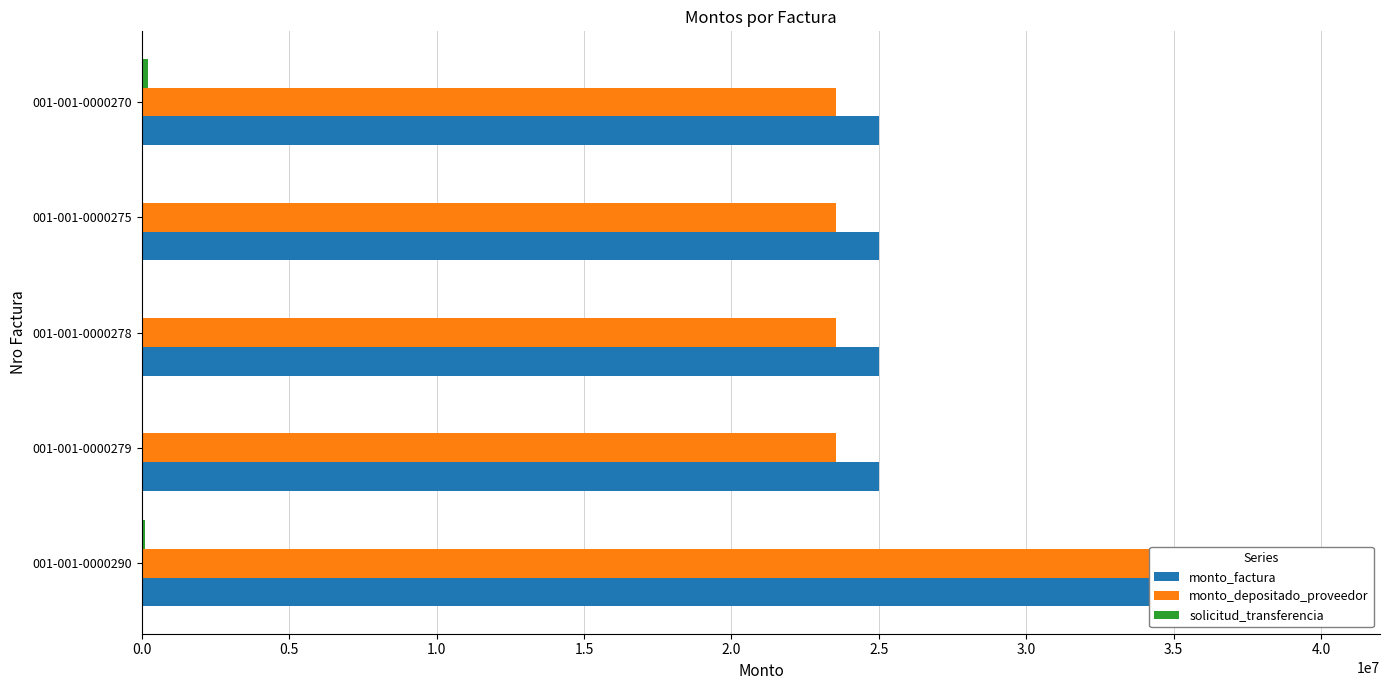

The monto_factura series shows 62880212 at 001-001-0000290. True or false?

False